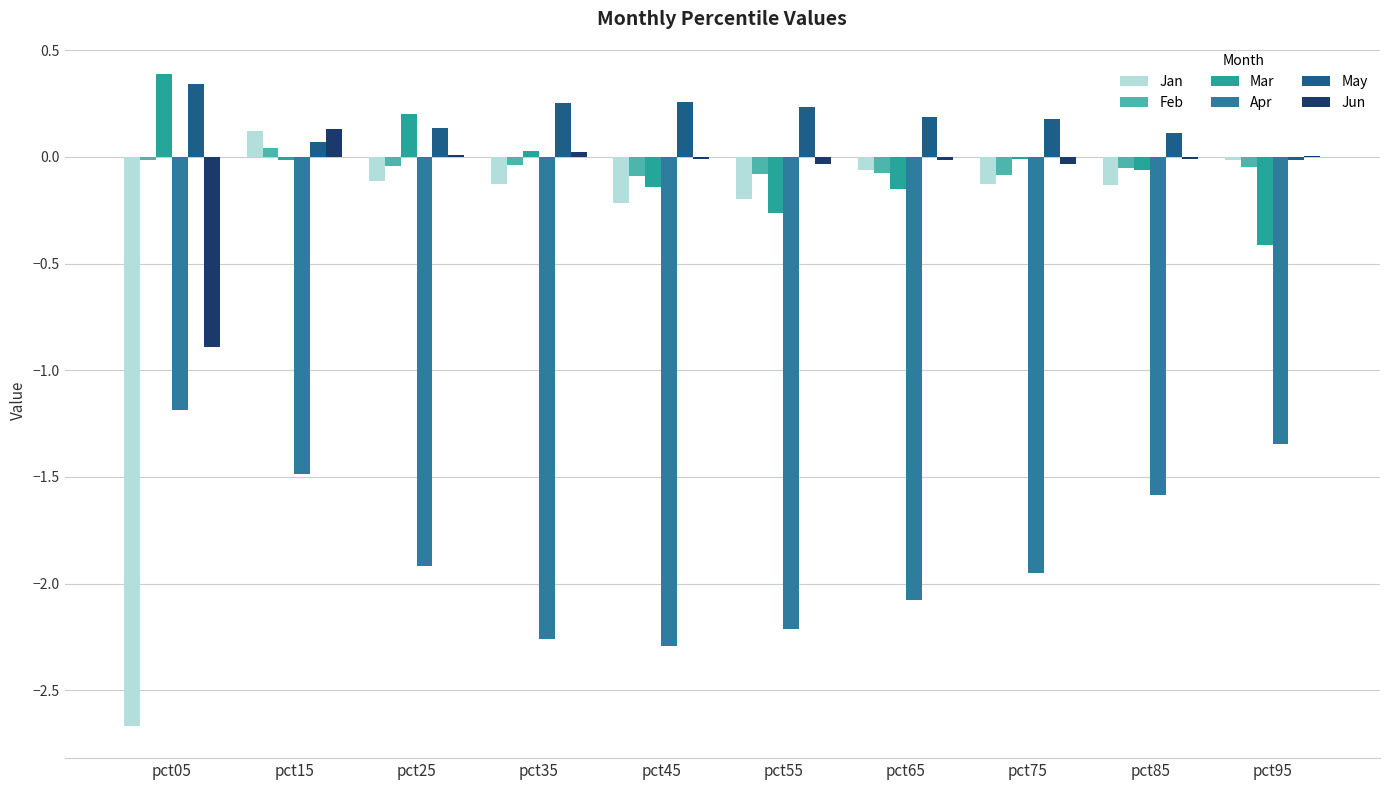

How many data points does each series have?

10